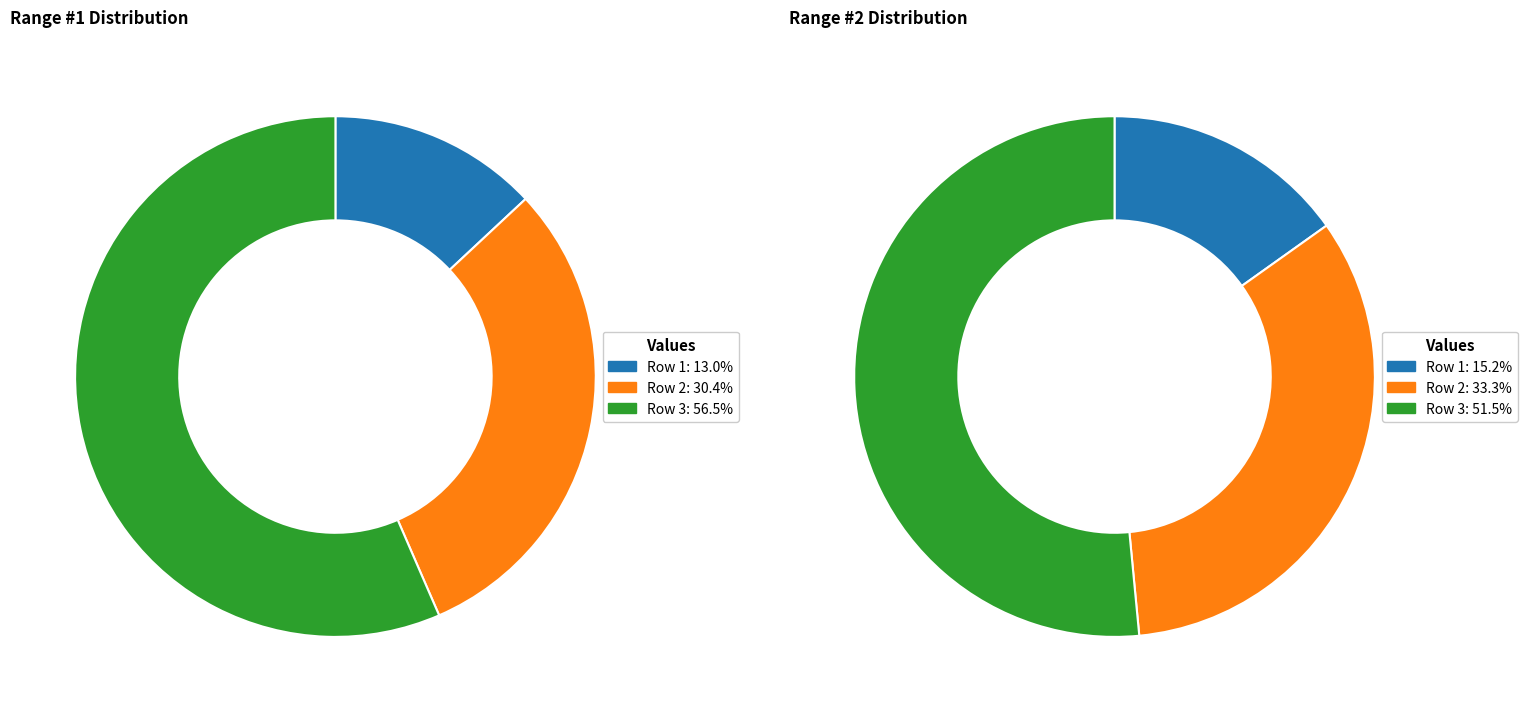

Which category has the biggest portion of the pie?

Row 3